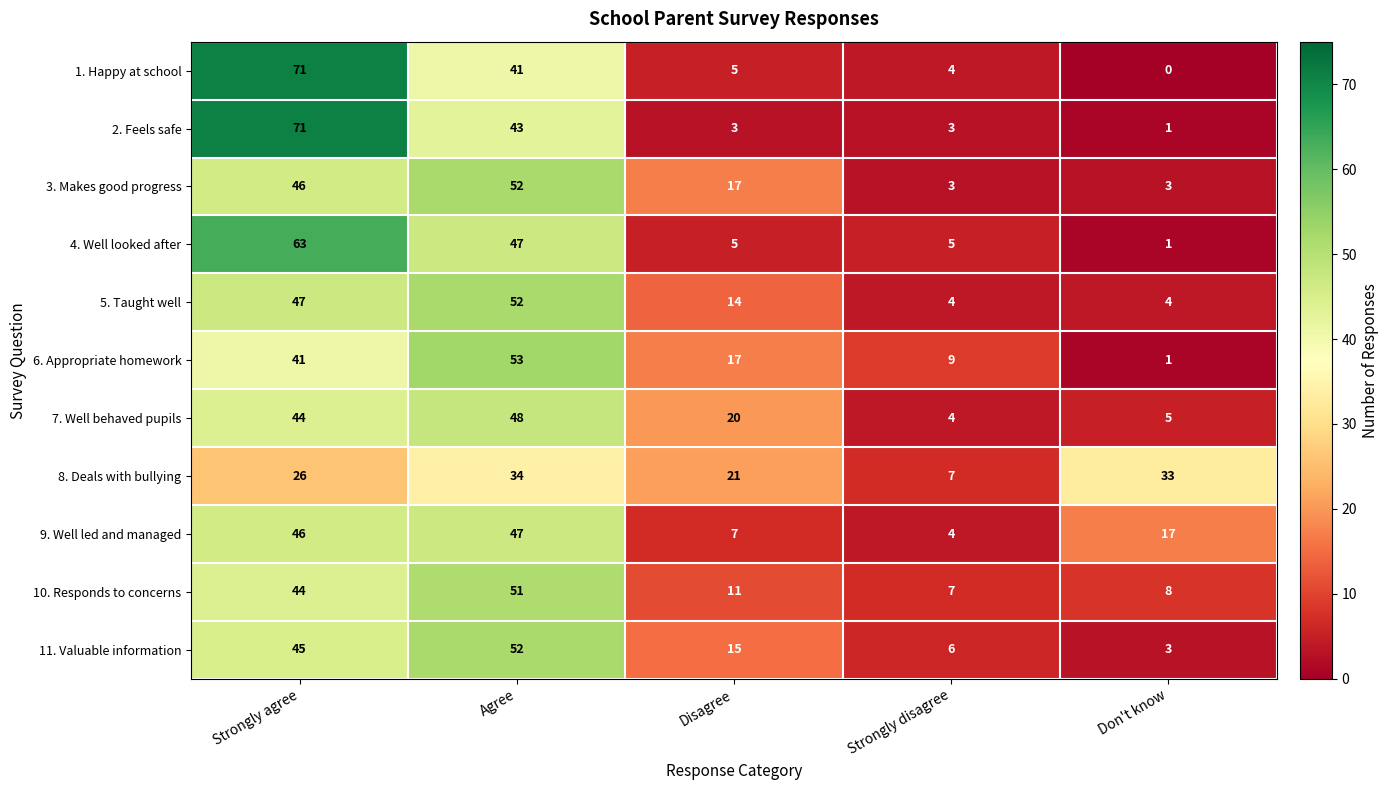

How many data points does each series have?

5